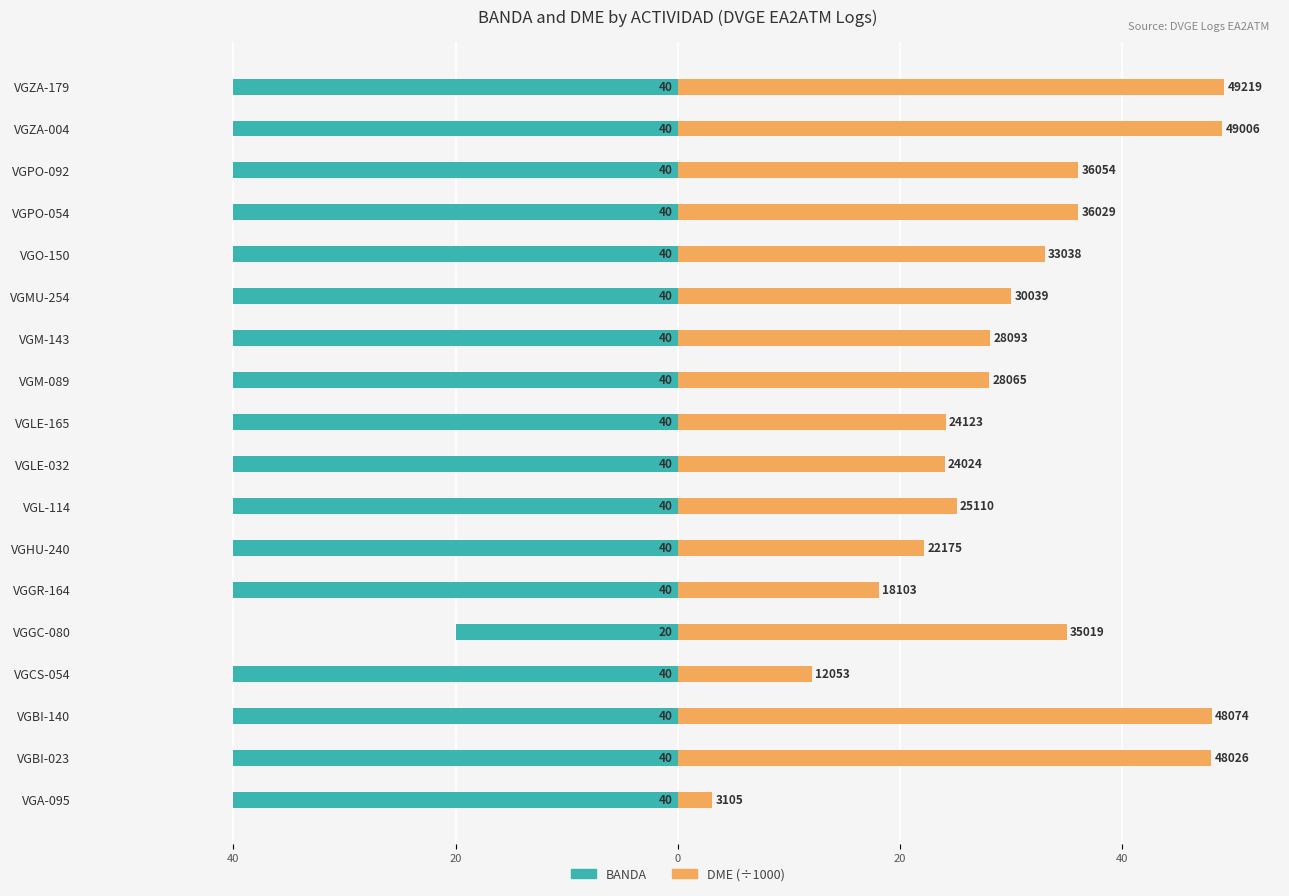

Reading left to right, extract all data points from this chart.

BANDA: -40.0	-40.0	-40.0	-40.0	-20.0	-40.0	-40.0	-40.0	-40.0	-40.0	-40.0	-40.0	-40.0	-40.0	-40.0	-40.0	-40.0	-40.0
DME (÷1000): 3.1	48.0	48.1	12.1	35.0	18.1	22.2	25.1	24.0	24.1	28.1	28.1	30.0	33.0	36.0	36.1	49.0	49.2